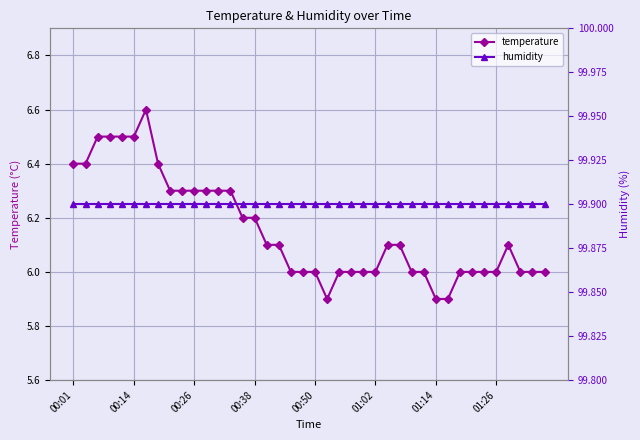

The humidity series shows 46.9 at 17. True or false?

False